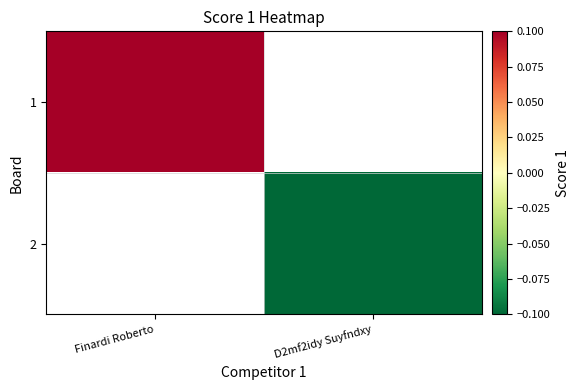

Rank the categories by 1 value from lowest to highest.

Finardi Roberto, D2mf2idy Suyfndxy